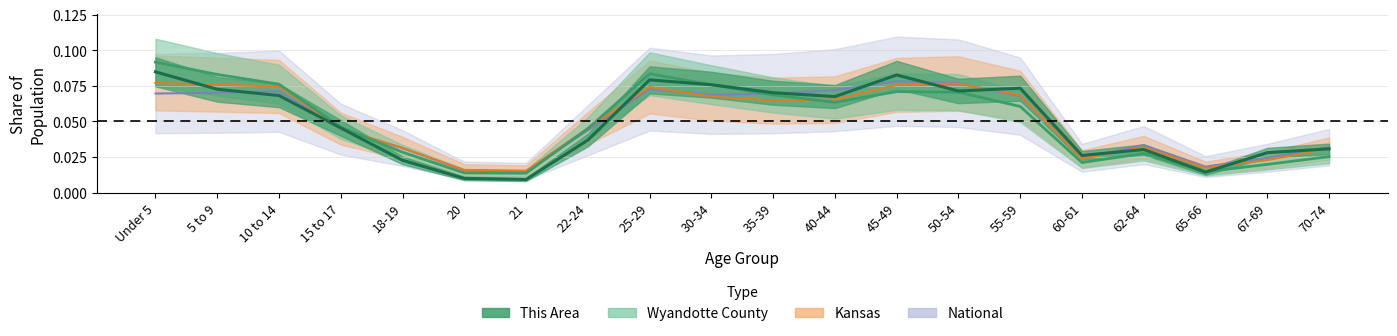

How many intersections are there between National and Kansas?

3